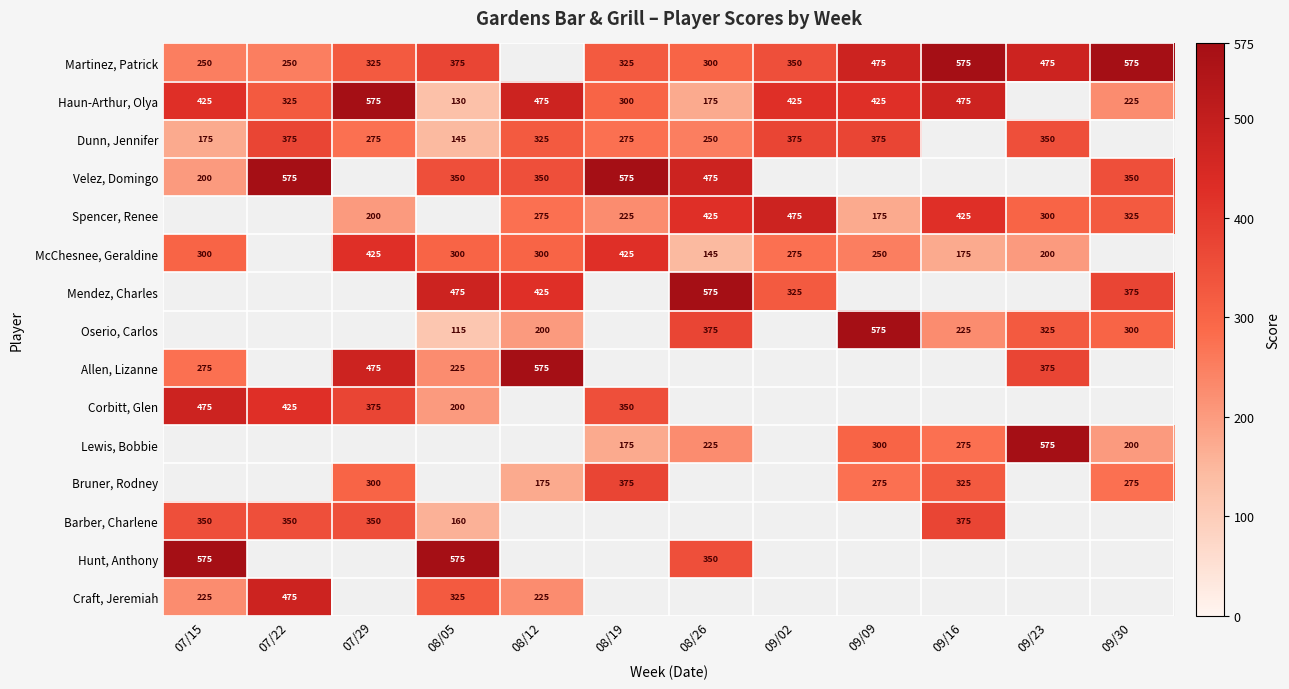

Which label corresponds to the largest value in the chart?

09/16